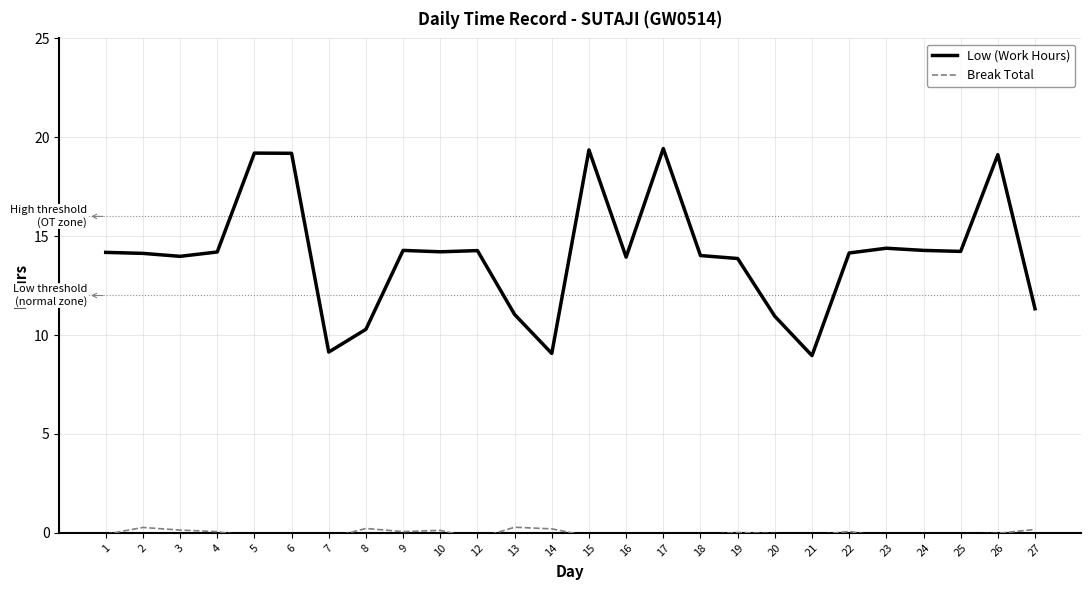

True or false: Break Total and Low (Work Hours) cross at least once.

False